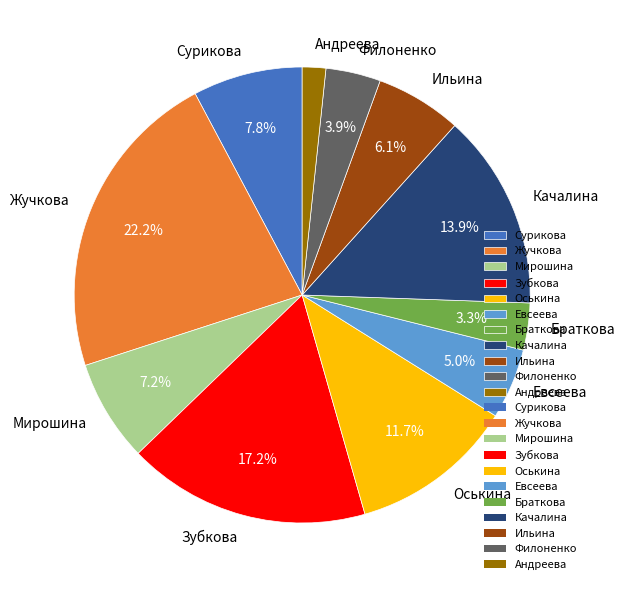

What is the largest slice in the pie chart?

Жучкова